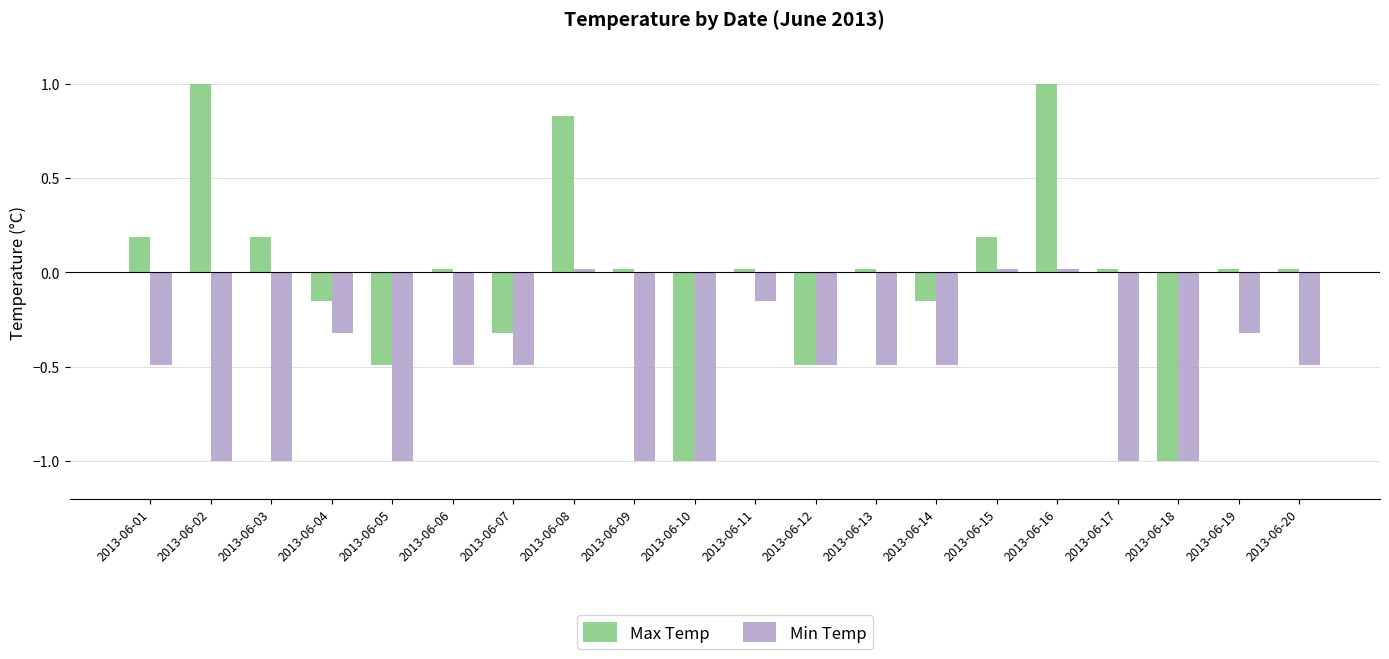

List the series in order of their overall mean, lowest first.

Min Temp, Max Temp